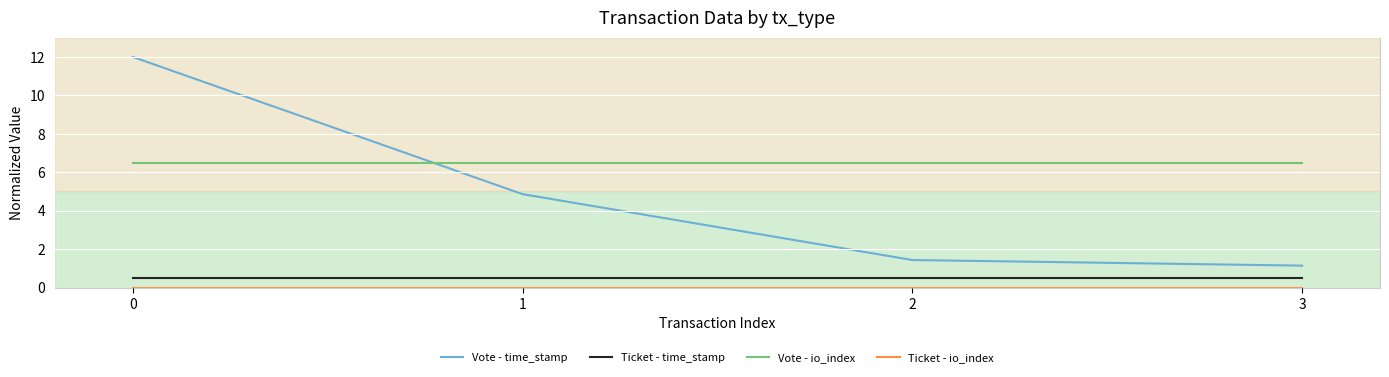

What is the total value across all series at 3?

8.1